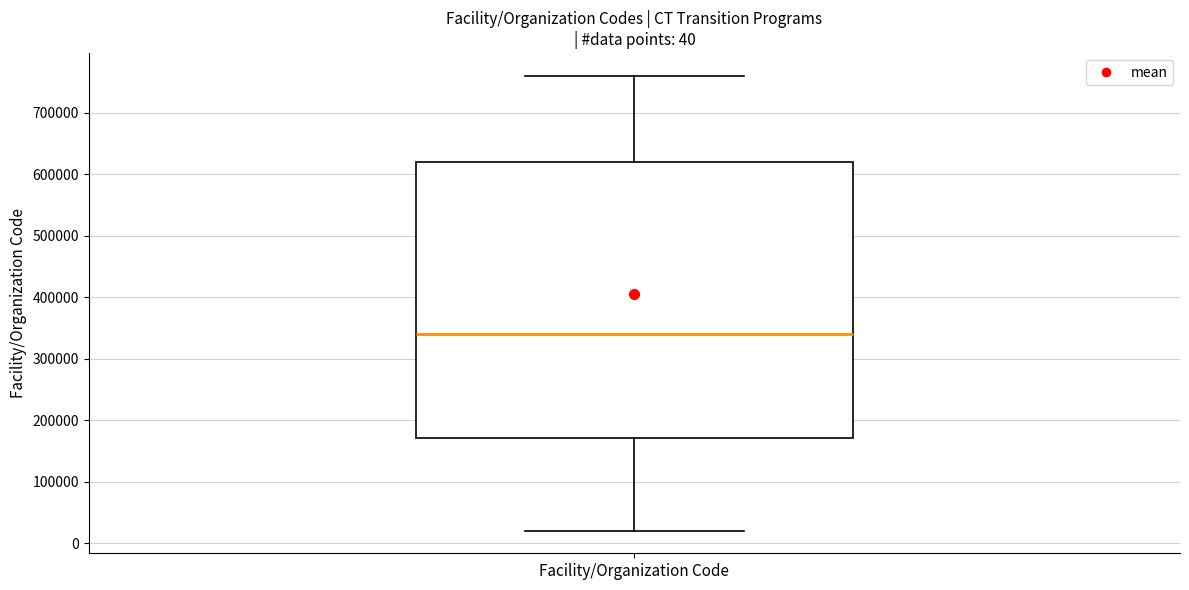

Transcribe this box plot: give where the median line is, the range the box spans, and where the two whiskers end, as read against the y-axis. The values are not printed on the chart, so give them approximately, as read against the axis.

median 340000, box 170000 to 620000, whiskers 20000 to 760000